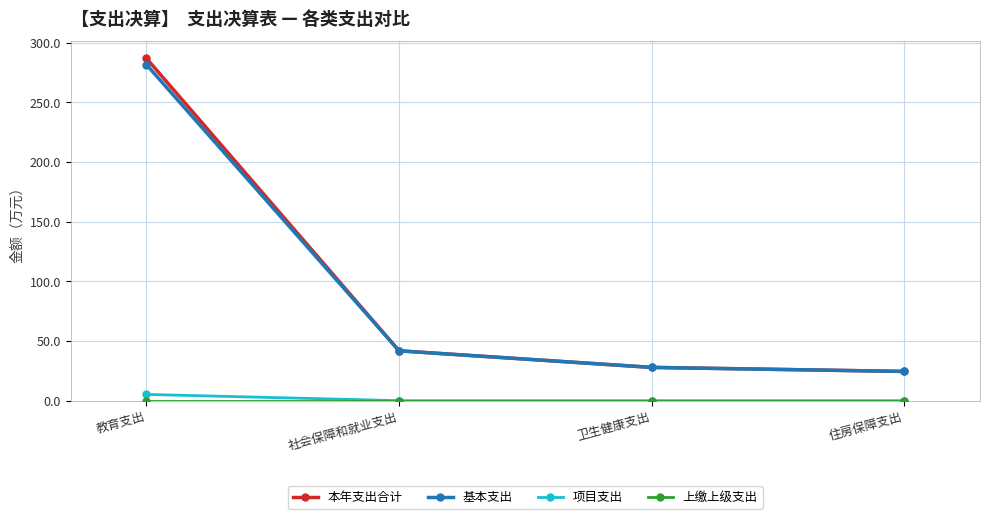

What position from the right is 教育支出?

4